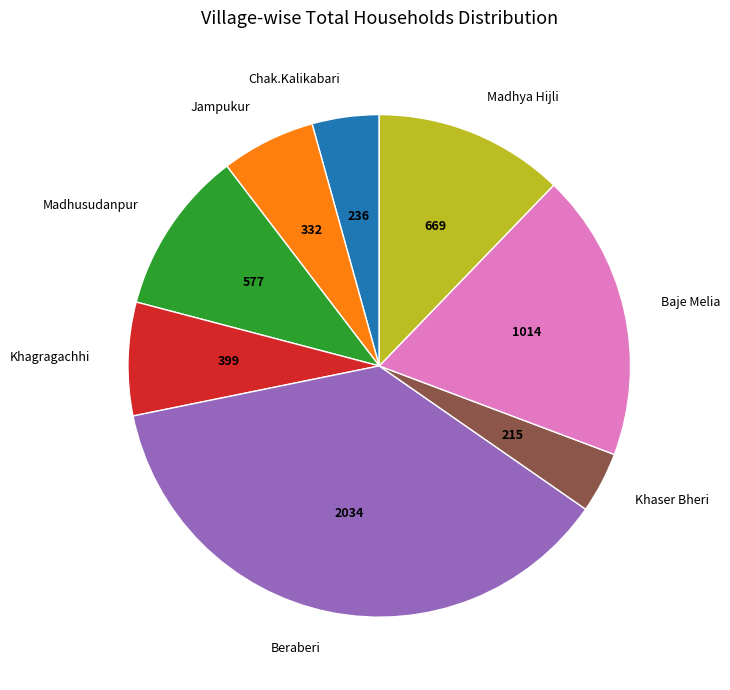

Which has a higher value, Baje Melia or Khaser Bheri?

Baje Melia